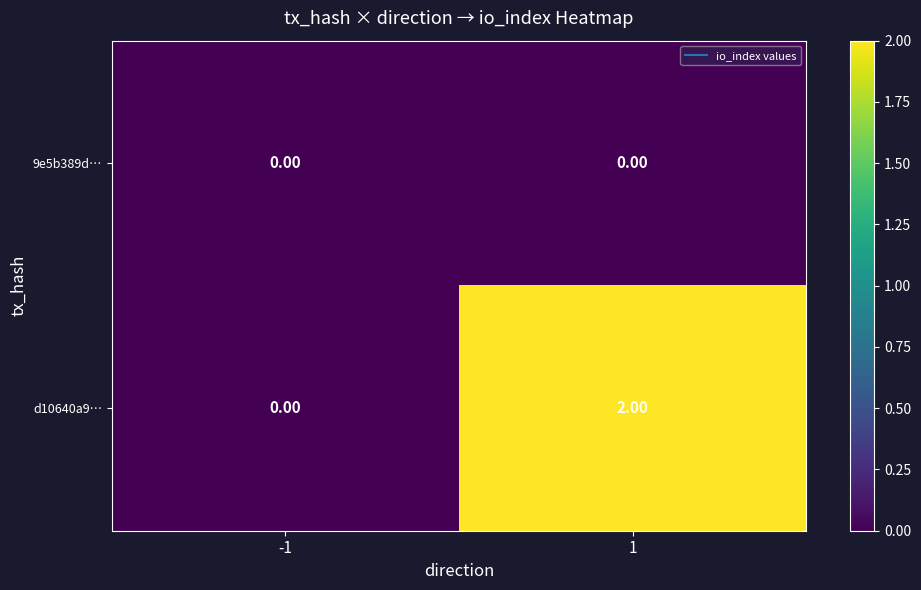

Between -1 and 1, which series saw the biggest shift?

d10640a9…